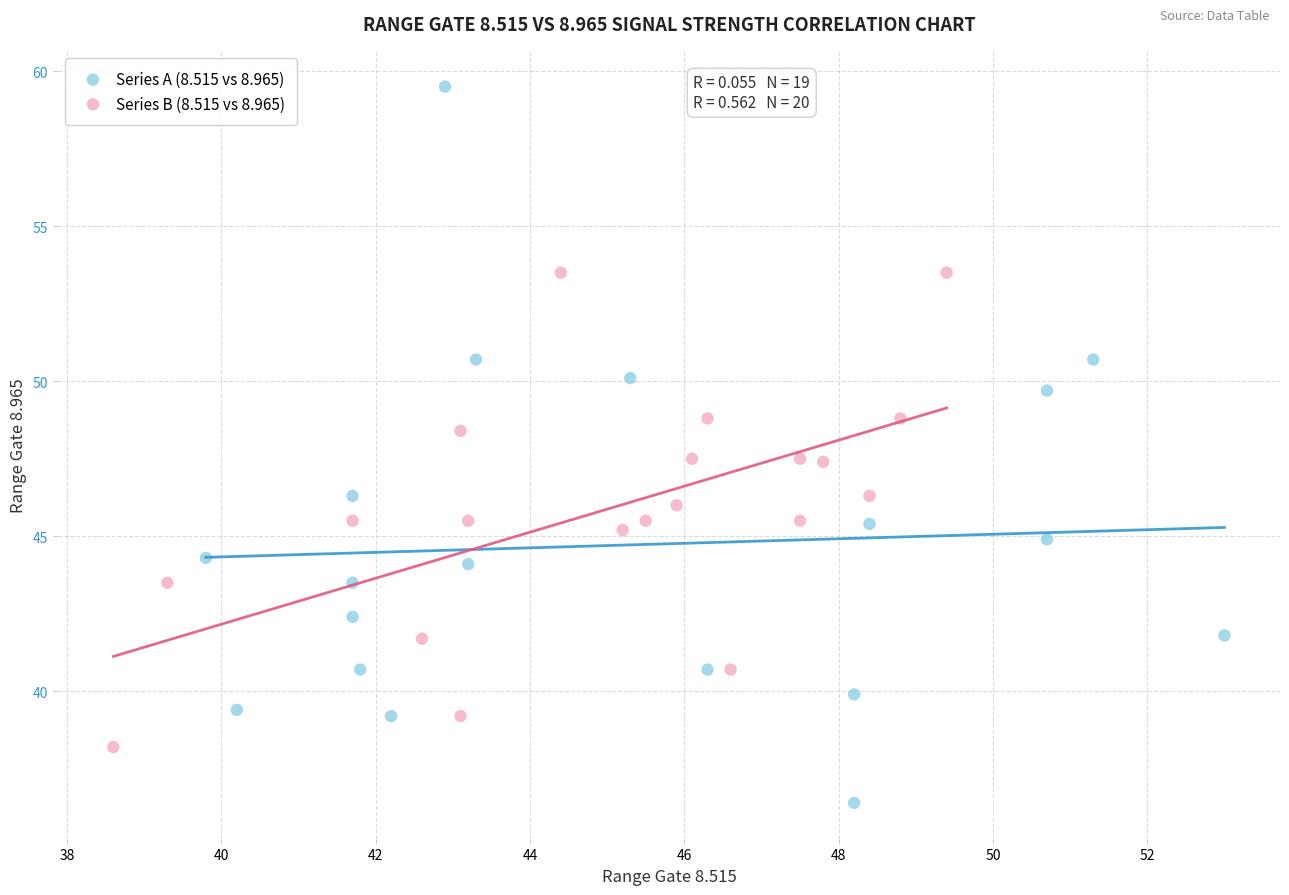

Which series contains the highest Y value?

Series A (8.515 vs 8.965)